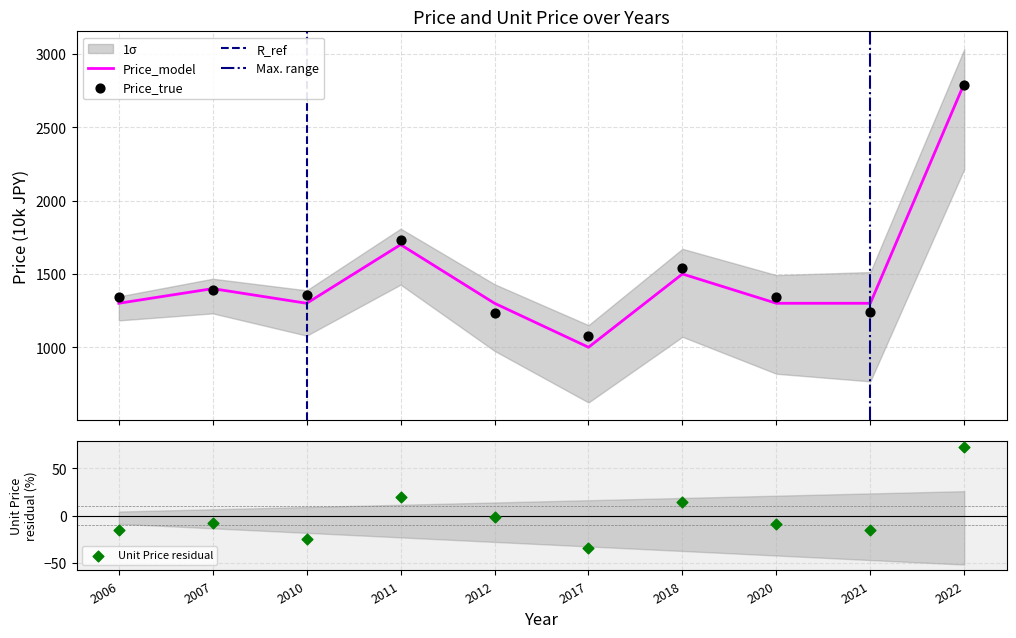

At how many categories does at least one series exceed 2030?

1